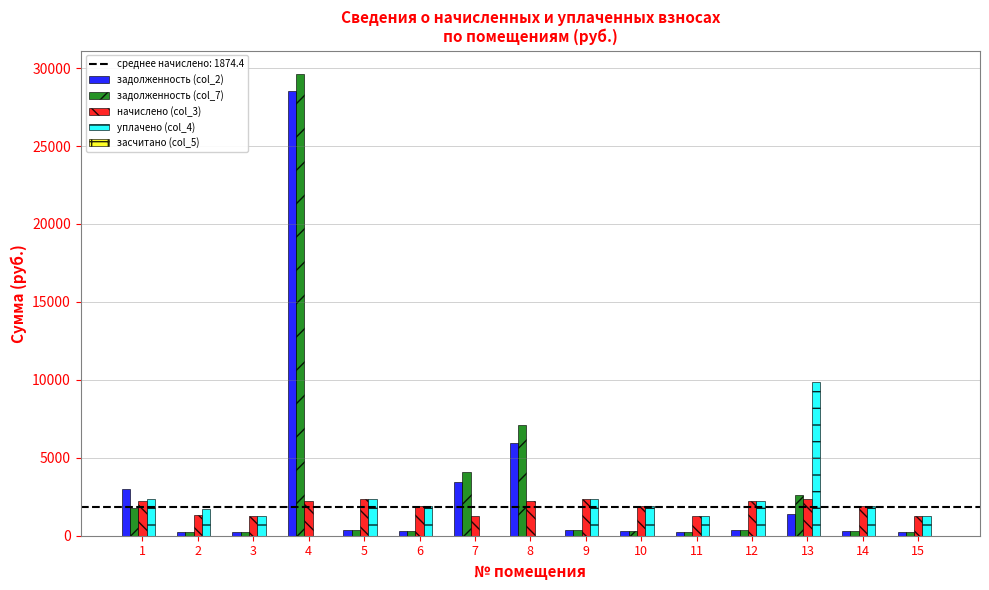

Is the value of задолженность (col_2) at 11 greater than the value of уплачено (col_4) at 1?

No